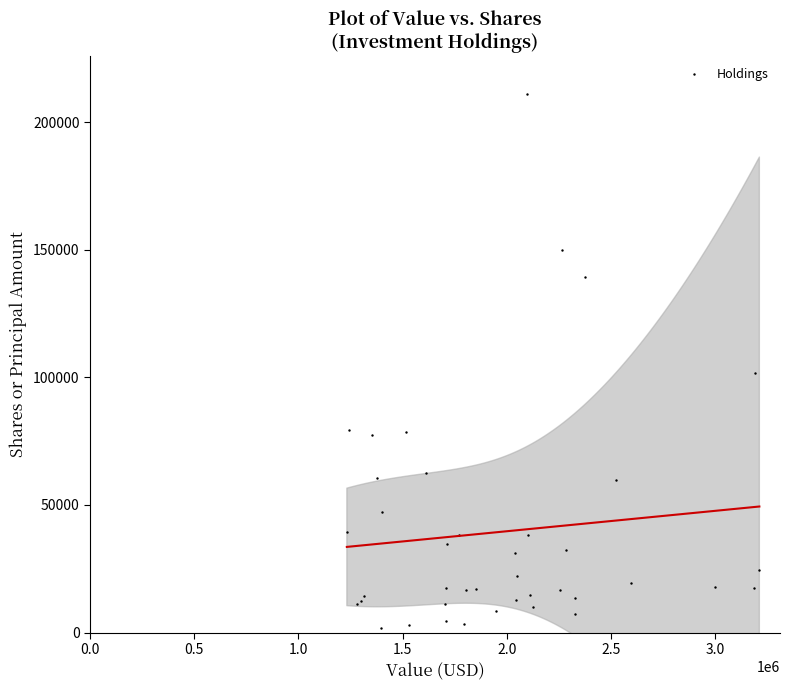

What Y value in the scatter plot is closest to 106430?

101548